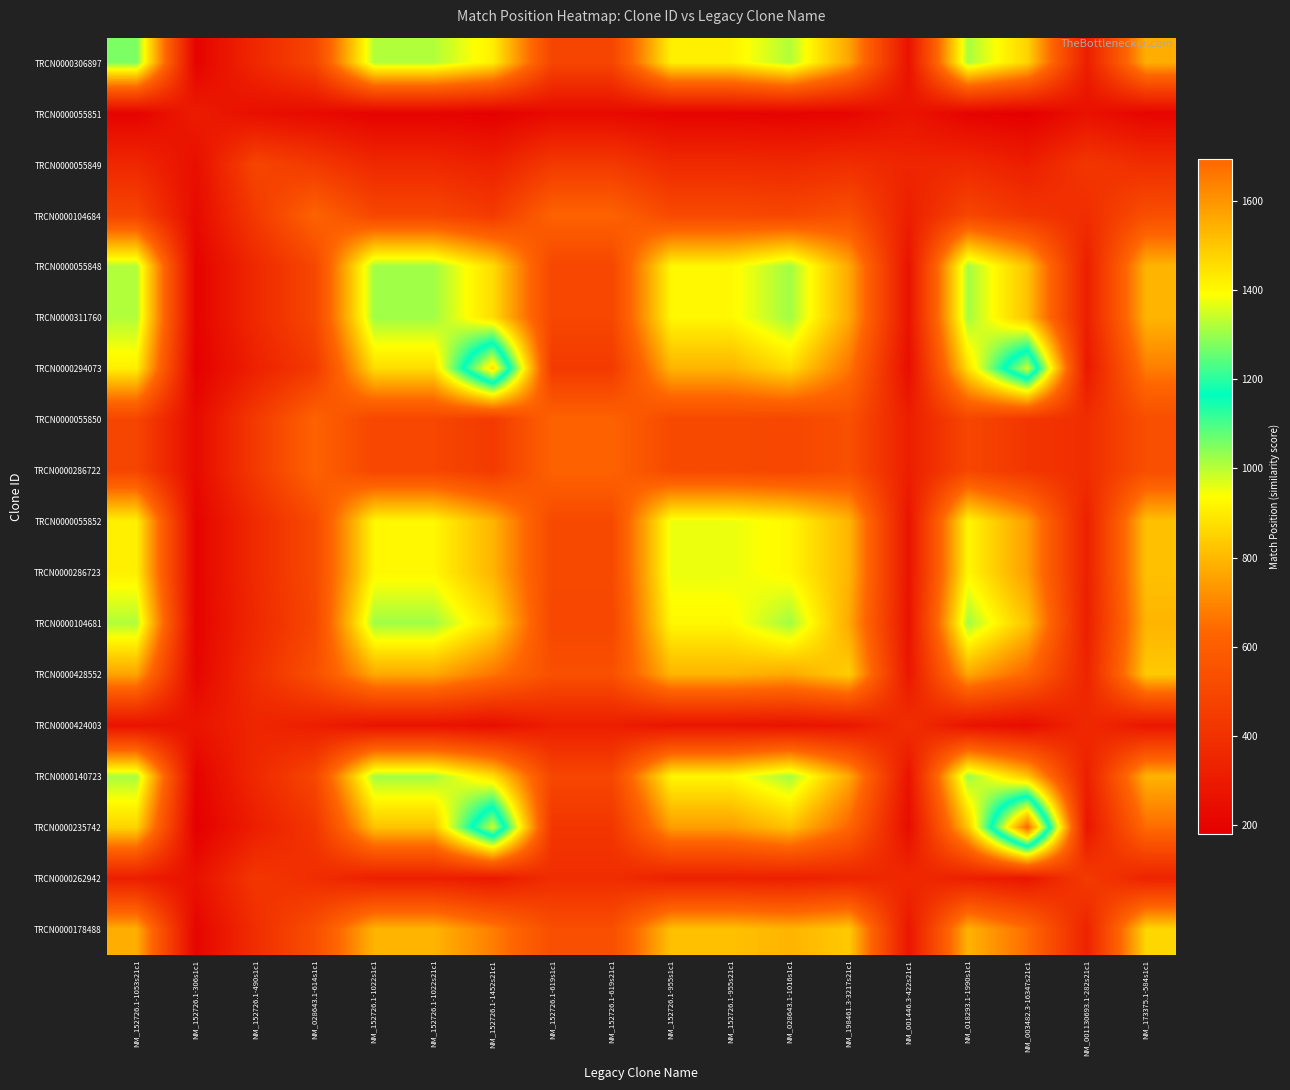

Reading right to left, list all the values displayed in this chart.

TRCN0000306897: NM_173375.1-584s1c1=779.9	NM_001130693.1-282s21c1=317.5	NM_003482.3-16347s21c1=853.8	NM_018293.1-1990s1c1=1014.3	NM_001446.3-422s21c1=266.4	NM_198461.3-3217s21c1=757.6	NM_028643.1-1016s1c1=1007.0	NM_152726.1-955s21c1=910.6	NM_152726.1-955s1c1=910.6	NM_152726.1-619s21c1=491.4	NM_152726.1-619s1c1=491.4	NM_152726.1-1452s21c1=908.3	NM_152726.1-1022s21c1=1007.0	NM_152726.1-1022s1c1=1007.0	NM_028643.1-614s1c1=492.5	NM_152726.1-490s1c1=359.0	NM_152726.1-306s1c1=197.5	NM_152726.1-1053s21c1=1053.0
TRCN0000055851: NM_173375.1-584s1c1=207.5	NM_001130693.1-282s21c1=258.0	NM_003482.3-16347s21c1=180.6	NM_018293.1-1990s1c1=198.6	NM_001446.3-422s21c1=273.4	NM_198461.3-3217s21c1=208.6	NM_028643.1-1016s1c1=198.8	NM_152726.1-955s21c1=202.0	NM_152726.1-955s1c1=202.0	NM_152726.1-619s21c1=228.6	NM_152726.1-619s1c1=228.6	NM_152726.1-1452s21c1=185.2	NM_152726.1-1022s21c1=198.8	NM_152726.1-1022s1c1=198.8	NM_028643.1-614s1c1=228.5	NM_152726.1-490s1c1=248.5	NM_152726.1-306s1c1=306.0	NM_152726.1-1053s21c1=197.5
TRCN0000055849: NM_173375.1-584s1c1=384.8	NM_001130693.1-282s21c1=426.0	NM_003482.3-16347s21c1=315.9	NM_018293.1-1990s1c1=361.9	NM_001446.3-422s21c1=348.9	NM_198461.3-3217s21c1=387.6	NM_028643.1-1016s1c1=362.5	NM_152726.1-955s21c1=370.7	NM_152726.1-955s1c1=370.7	NM_152726.1-619s21c1=438.9	NM_152726.1-619s1c1=438.9	NM_152726.1-1452s21c1=327.7	NM_152726.1-1022s21c1=362.5	NM_152726.1-1022s1c1=362.5	NM_028643.1-614s1c1=438.6	NM_152726.1-490s1c1=490.0	NM_152726.1-306s1c1=248.5	NM_152726.1-1053s21c1=359.0
TRCN0000104684: NM_173375.1-584s1c1=533.7	NM_001130693.1-282s21c1=383.4	NM_003482.3-16347s21c1=423.5	NM_018293.1-1990s1c1=497.1	NM_001446.3-422s21c1=316.5	NM_198461.3-3217s21c1=538.3	NM_028643.1-1016s1c1=498.1	NM_152726.1-955s21c1=511.3	NM_152726.1-955s1c1=511.3	NM_152726.1-619s21c1=618.5	NM_152726.1-619s1c1=618.5	NM_152726.1-1452s21c1=442.4	NM_152726.1-1022s21c1=498.1	NM_152726.1-1022s1c1=498.1	NM_028643.1-614s1c1=620.0	NM_152726.1-490s1c1=438.6	NM_152726.1-306s1c1=228.5	NM_152726.1-1053s21c1=492.5
TRCN0000055848: NM_173375.1-584s1c1=790.5	NM_001130693.1-282s21c1=320.3	NM_003482.3-16347s21c1=819.3	NM_018293.1-1990s1c1=1019.5	NM_001446.3-422s21c1=268.5	NM_198461.3-3217s21c1=767.9	NM_028643.1-1016s1c1=1022.0	NM_152726.1-955s21c1=923.7	NM_152726.1-955s1c1=923.7	NM_152726.1-619s21c1=497.0	NM_152726.1-619s1c1=497.0	NM_152726.1-1452s21c1=870.7	NM_152726.1-1022s21c1=1022.0	NM_152726.1-1022s1c1=1022.0	NM_028643.1-614s1c1=498.1	NM_152726.1-490s1c1=362.5	NM_152726.1-306s1c1=198.8	NM_152726.1-1053s21c1=1007.0
TRCN0000311760: NM_173375.1-584s1c1=790.5	NM_001130693.1-282s21c1=320.3	NM_003482.3-16347s21c1=819.3	NM_018293.1-1990s1c1=1019.5	NM_001446.3-422s21c1=268.5	NM_198461.3-3217s21c1=767.9	NM_028643.1-1016s1c1=1022.0	NM_152726.1-955s21c1=923.7	NM_152726.1-955s1c1=923.7	NM_152726.1-619s21c1=497.0	NM_152726.1-619s1c1=497.0	NM_152726.1-1452s21c1=870.7	NM_152726.1-1022s21c1=1022.0	NM_152726.1-1022s1c1=1022.0	NM_028643.1-614s1c1=498.1	NM_152726.1-490s1c1=362.5	NM_152726.1-306s1c1=198.8	NM_152726.1-1053s21c1=1007.0
TRCN0000294073: NM_173375.1-584s1c1=683.6	NM_001130693.1-282s21c1=291.5	NM_003482.3-16347s21c1=1348.3	NM_018293.1-1990s1c1=876.7	NM_001446.3-422s21c1=246.6	NM_198461.3-3217s21c1=665.1	NM_028643.1-1016s1c1=870.7	NM_152726.1-955s21c1=791.6	NM_152726.1-955s1c1=791.6	NM_152726.1-619s21c1=441.4	NM_152726.1-619s1c1=441.4	NM_152726.1-1452s21c1=1452.0	NM_152726.1-1022s21c1=870.7	NM_152726.1-1022s1c1=870.7	NM_028643.1-614s1c1=442.4	NM_152726.1-490s1c1=327.7	NM_152726.1-306s1c1=185.2	NM_152726.1-1053s21c1=908.3
TRCN0000055850: NM_173375.1-584s1c1=532.5	NM_001130693.1-282s21c1=383.7	NM_003482.3-16347s21c1=422.6	NM_018293.1-1990s1c1=496.0	NM_001446.3-422s21c1=316.7	NM_198461.3-3217s21c1=537.0	NM_028643.1-1016s1c1=497.0	NM_152726.1-955s21c1=510.1	NM_152726.1-955s1c1=510.1	NM_152726.1-619s21c1=619.0	NM_152726.1-619s1c1=619.0	NM_152726.1-1452s21c1=441.4	NM_152726.1-1022s21c1=497.0	NM_152726.1-1022s1c1=497.0	NM_028643.1-614s1c1=618.5	NM_152726.1-490s1c1=438.9	NM_152726.1-306s1c1=228.6	NM_152726.1-1053s21c1=491.4
TRCN0000286722: NM_173375.1-584s1c1=532.5	NM_001130693.1-282s21c1=383.7	NM_003482.3-16347s21c1=422.6	NM_018293.1-1990s1c1=496.0	NM_001446.3-422s21c1=316.7	NM_198461.3-3217s21c1=537.0	NM_028643.1-1016s1c1=497.0	NM_152726.1-955s21c1=510.1	NM_152726.1-955s1c1=510.1	NM_152726.1-619s21c1=619.0	NM_152726.1-619s1c1=619.0	NM_152726.1-1452s21c1=441.4	NM_152726.1-1022s21c1=497.0	NM_152726.1-1022s1c1=497.0	NM_028643.1-614s1c1=618.5	NM_152726.1-490s1c1=438.9	NM_152726.1-306s1c1=228.6	NM_152726.1-1053s21c1=491.4
TRCN0000055852: NM_173375.1-584s1c1=815.8	NM_001130693.1-282s21c1=327.1	NM_003482.3-16347s21c1=746.7	NM_018293.1-1990s1c1=921.5	NM_001446.3-422s21c1=273.7	NM_198461.3-3217s21c1=792.2	NM_028643.1-1016s1c1=923.7	NM_152726.1-955s21c1=955.0	NM_152726.1-955s1c1=955.0	NM_152726.1-619s21c1=510.1	NM_152726.1-619s1c1=510.1	NM_152726.1-1452s21c1=791.6	NM_152726.1-1022s21c1=923.7	NM_152726.1-1022s1c1=923.7	NM_028643.1-614s1c1=511.3	NM_152726.1-490s1c1=370.7	NM_152726.1-306s1c1=202.0	NM_152726.1-1053s21c1=910.6
TRCN0000286723: NM_173375.1-584s1c1=815.8	NM_001130693.1-282s21c1=327.1	NM_003482.3-16347s21c1=746.7	NM_018293.1-1990s1c1=921.5	NM_001446.3-422s21c1=273.7	NM_198461.3-3217s21c1=792.2	NM_028643.1-1016s1c1=923.7	NM_152726.1-955s21c1=955.0	NM_152726.1-955s1c1=955.0	NM_152726.1-619s21c1=510.1	NM_152726.1-619s1c1=510.1	NM_152726.1-1452s21c1=791.6	NM_152726.1-1022s21c1=923.7	NM_152726.1-1022s1c1=923.7	NM_028643.1-614s1c1=511.3	NM_152726.1-490s1c1=370.7	NM_152726.1-306s1c1=202.0	NM_152726.1-1053s21c1=910.6
TRCN0000104681: NM_173375.1-584s1c1=790.5	NM_001130693.1-282s21c1=320.3	NM_003482.3-16347s21c1=819.3	NM_018293.1-1990s1c1=1019.5	NM_001446.3-422s21c1=268.5	NM_198461.3-3217s21c1=767.9	NM_028643.1-1016s1c1=1022.0	NM_152726.1-955s21c1=923.7	NM_152726.1-955s1c1=923.7	NM_152726.1-619s21c1=497.0	NM_152726.1-619s1c1=497.0	NM_152726.1-1452s21c1=870.7	NM_152726.1-1022s21c1=1022.0	NM_152726.1-1022s1c1=1022.0	NM_028643.1-614s1c1=498.1	NM_152726.1-490s1c1=362.5	NM_152726.1-306s1c1=198.8	NM_152726.1-1053s21c1=1007.0
TRCN0000428552: NM_173375.1-584s1c1=833.7	NM_001130693.1-282s21c1=341.1	NM_003482.3-16347s21c1=630.3	NM_018293.1-1990s1c1=766.2	NM_001446.3-422s21c1=284.4	NM_198461.3-3217s21c1=842.0	NM_028643.1-1016s1c1=767.9	NM_152726.1-955s21c1=792.2	NM_152726.1-955s1c1=792.2	NM_152726.1-619s21c1=537.0	NM_152726.1-619s1c1=537.0	NM_152726.1-1452s21c1=665.1	NM_152726.1-1022s21c1=767.9	NM_152726.1-1022s1c1=767.9	NM_028643.1-614s1c1=538.3	NM_152726.1-490s1c1=387.6	NM_152726.1-306s1c1=208.6	NM_152726.1-1053s21c1=757.6
TRCN0000424003: NM_173375.1-584s1c1=282.6	NM_001130693.1-282s21c1=364.1	NM_003482.3-16347s21c1=239.2	NM_018293.1-1990s1c1=268.2	NM_001446.3-422s21c1=389.0	NM_198461.3-3217s21c1=284.4	NM_028643.1-1016s1c1=268.5	NM_152726.1-955s21c1=273.7	NM_152726.1-955s1c1=273.7	NM_152726.1-619s21c1=316.7	NM_152726.1-619s1c1=316.7	NM_152726.1-1452s21c1=246.6	NM_152726.1-1022s21c1=268.5	NM_152726.1-1022s1c1=268.5	NM_028643.1-614s1c1=316.5	NM_152726.1-490s1c1=348.9	NM_152726.1-306s1c1=273.4	NM_152726.1-1053s21c1=266.4
TRCN0000140723: NM_173375.1-584s1c1=788.7	NM_001130693.1-282s21c1=319.8	NM_003482.3-16347s21c1=824.8	NM_018293.1-1990s1c1=1027.0	NM_001446.3-422s21c1=268.2	NM_198461.3-3217s21c1=766.2	NM_028643.1-1016s1c1=1019.5	NM_152726.1-955s21c1=921.5	NM_152726.1-955s1c1=921.5	NM_152726.1-619s21c1=496.0	NM_152726.1-619s1c1=496.0	NM_152726.1-1452s21c1=876.7	NM_152726.1-1022s21c1=1019.5	NM_152726.1-1022s1c1=1019.5	NM_028643.1-614s1c1=497.1	NM_152726.1-490s1c1=361.9	NM_152726.1-306s1c1=198.6	NM_152726.1-1053s21c1=1014.3
TRCN0000235742: NM_173375.1-584s1c1=647.3	NM_001130693.1-282s21c1=281.7	NM_003482.3-16347s21c1=1694.0	NM_018293.1-1990s1c1=824.8	NM_001446.3-422s21c1=239.2	NM_198461.3-3217s21c1=630.3	NM_028643.1-1016s1c1=819.3	NM_152726.1-955s21c1=746.7	NM_152726.1-955s1c1=746.7	NM_152726.1-619s21c1=422.6	NM_152726.1-619s1c1=422.6	NM_152726.1-1452s21c1=1348.3	NM_152726.1-1022s21c1=819.3	NM_152726.1-1022s1c1=819.3	NM_028643.1-614s1c1=423.5	NM_152726.1-490s1c1=315.9	NM_152726.1-306s1c1=180.6	NM_152726.1-1053s21c1=853.8
TRCN0000262942: NM_173375.1-584s1c1=338.8	NM_001130693.1-282s21c1=446.0	NM_003482.3-16347s21c1=281.7	NM_018293.1-1990s1c1=319.8	NM_001446.3-422s21c1=364.1	NM_198461.3-3217s21c1=341.1	NM_028643.1-1016s1c1=320.3	NM_152726.1-955s21c1=327.1	NM_152726.1-955s1c1=327.1	NM_152726.1-619s21c1=383.7	NM_152726.1-619s1c1=383.7	NM_152726.1-1452s21c1=291.5	NM_152726.1-1022s21c1=320.3	NM_152726.1-1022s1c1=320.3	NM_028643.1-614s1c1=383.4	NM_152726.1-490s1c1=426.0	NM_152726.1-306s1c1=258.0	NM_152726.1-1053s21c1=317.5
TRCN0000178488: NM_173375.1-584s1c1=859.0	NM_001130693.1-282s21c1=338.8	NM_003482.3-16347s21c1=647.3	NM_018293.1-1990s1c1=788.7	NM_001446.3-422s21c1=282.6	NM_198461.3-3217s21c1=833.7	NM_028643.1-1016s1c1=790.5	NM_152726.1-955s21c1=815.8	NM_152726.1-955s1c1=815.8	NM_152726.1-619s21c1=532.5	NM_152726.1-619s1c1=532.5	NM_152726.1-1452s21c1=683.6	NM_152726.1-1022s21c1=790.5	NM_152726.1-1022s1c1=790.5	NM_028643.1-614s1c1=533.7	NM_152726.1-490s1c1=384.8	NM_152726.1-306s1c1=207.5	NM_152726.1-1053s21c1=779.9